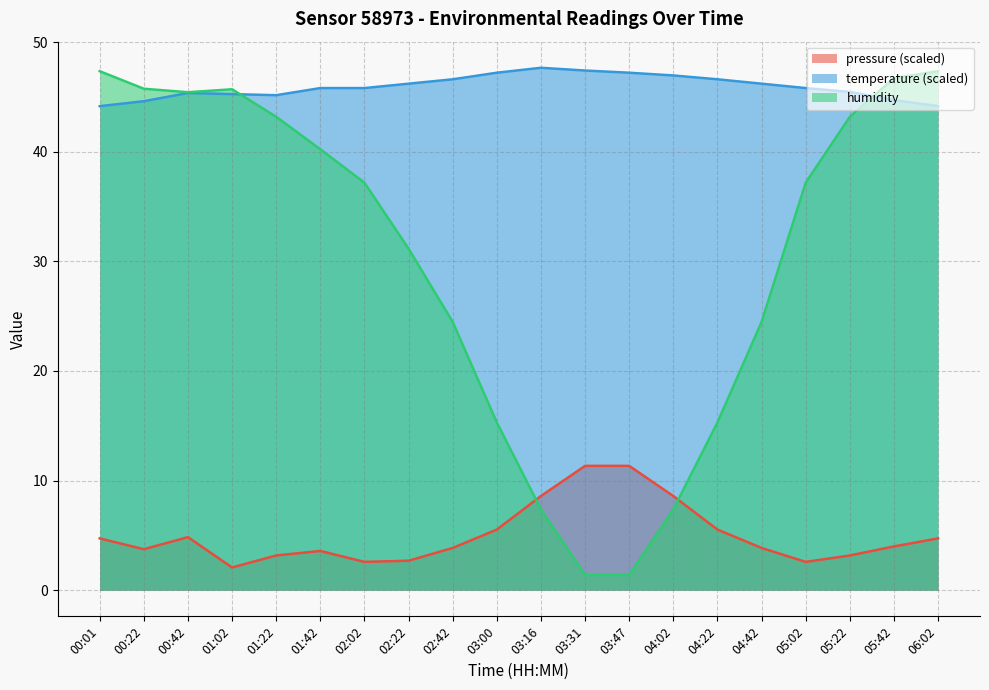

The temperature series shows 45.2 at 01:02. True or false?

True